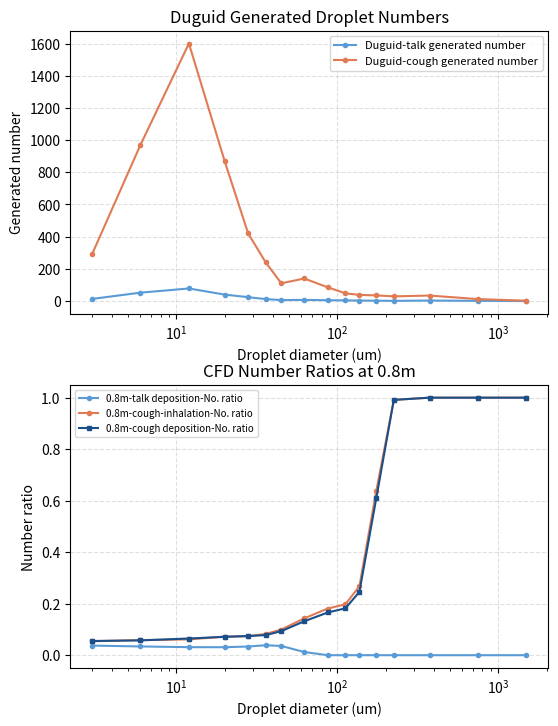

True or false: 0.8m-talk deposition-No. ratio and Duguid-cough generated number cross at least once.

False